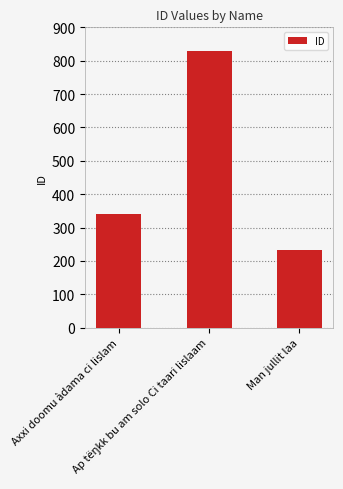

What is the greatest value displayed?

828